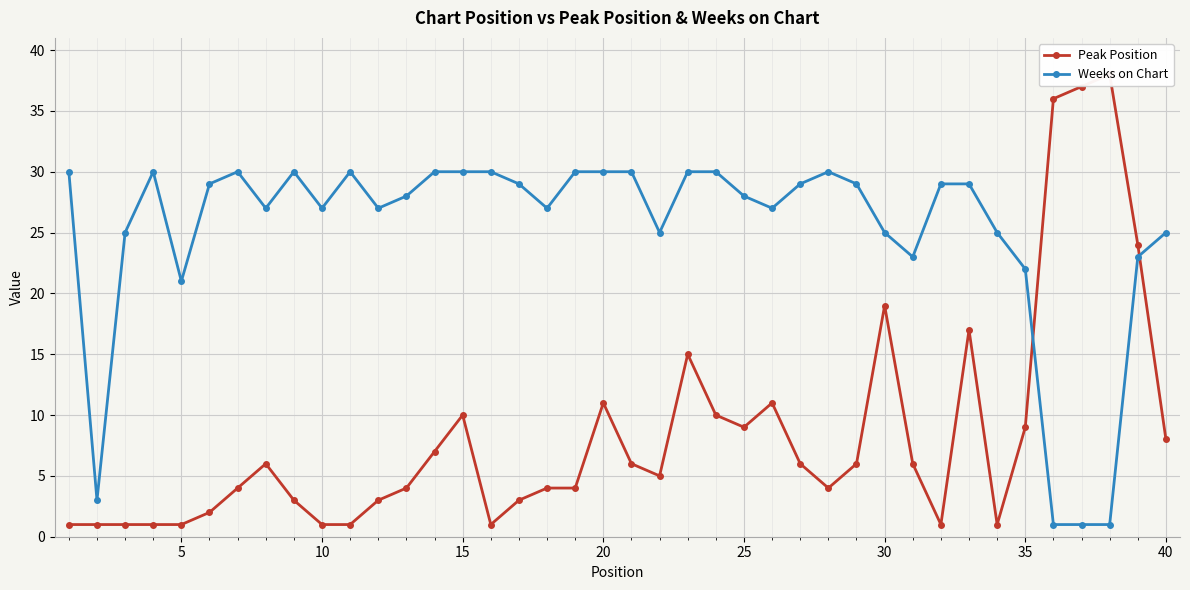

Reading left to right, list all the values displayed in this chart.

Peak Position: 1	1	1	1	1	2	4	6	3	1	1	3	4	7	10	1	3	4	4	11	6	5	15	10	9	11	6	4	6	19	6	1	17	1	9	36	37	38	24	8
Weeks on Chart: 30	3	25	30	21	29	30	27	30	27	30	27	28	30	30	30	29	27	30	30	30	25	30	30	28	27	29	30	29	25	23	29	29	25	22	1	1	1	23	25